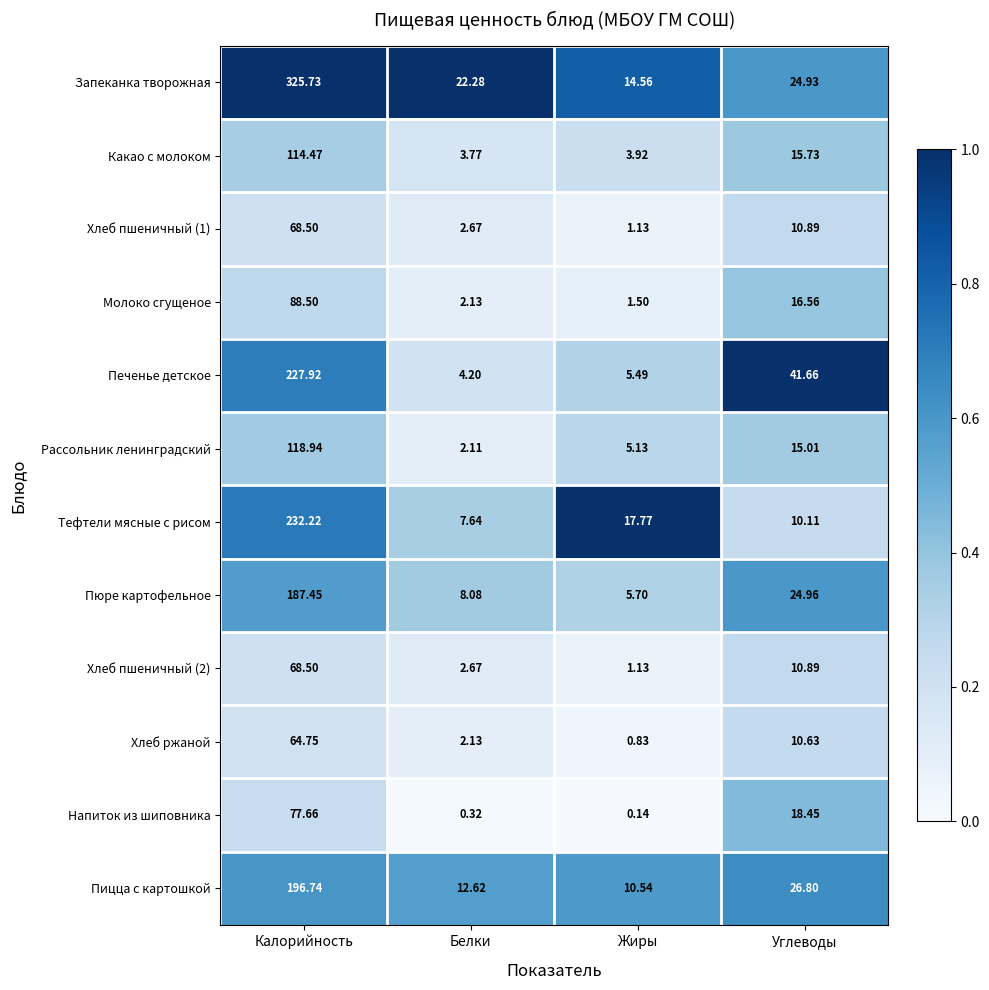

Rank the categories by Хлеб пшеничный (2) value from lowest to highest.

Жиры, Белки, Углеводы, Калорийность